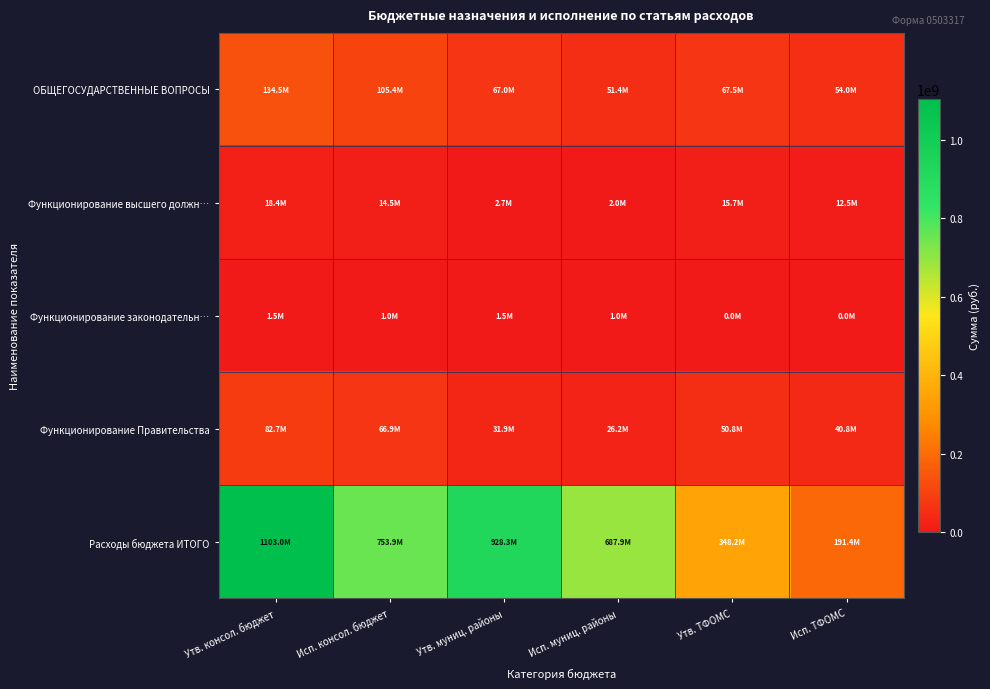

Which series has the largest total across all categories?

Расходы бюджета ИТОГО